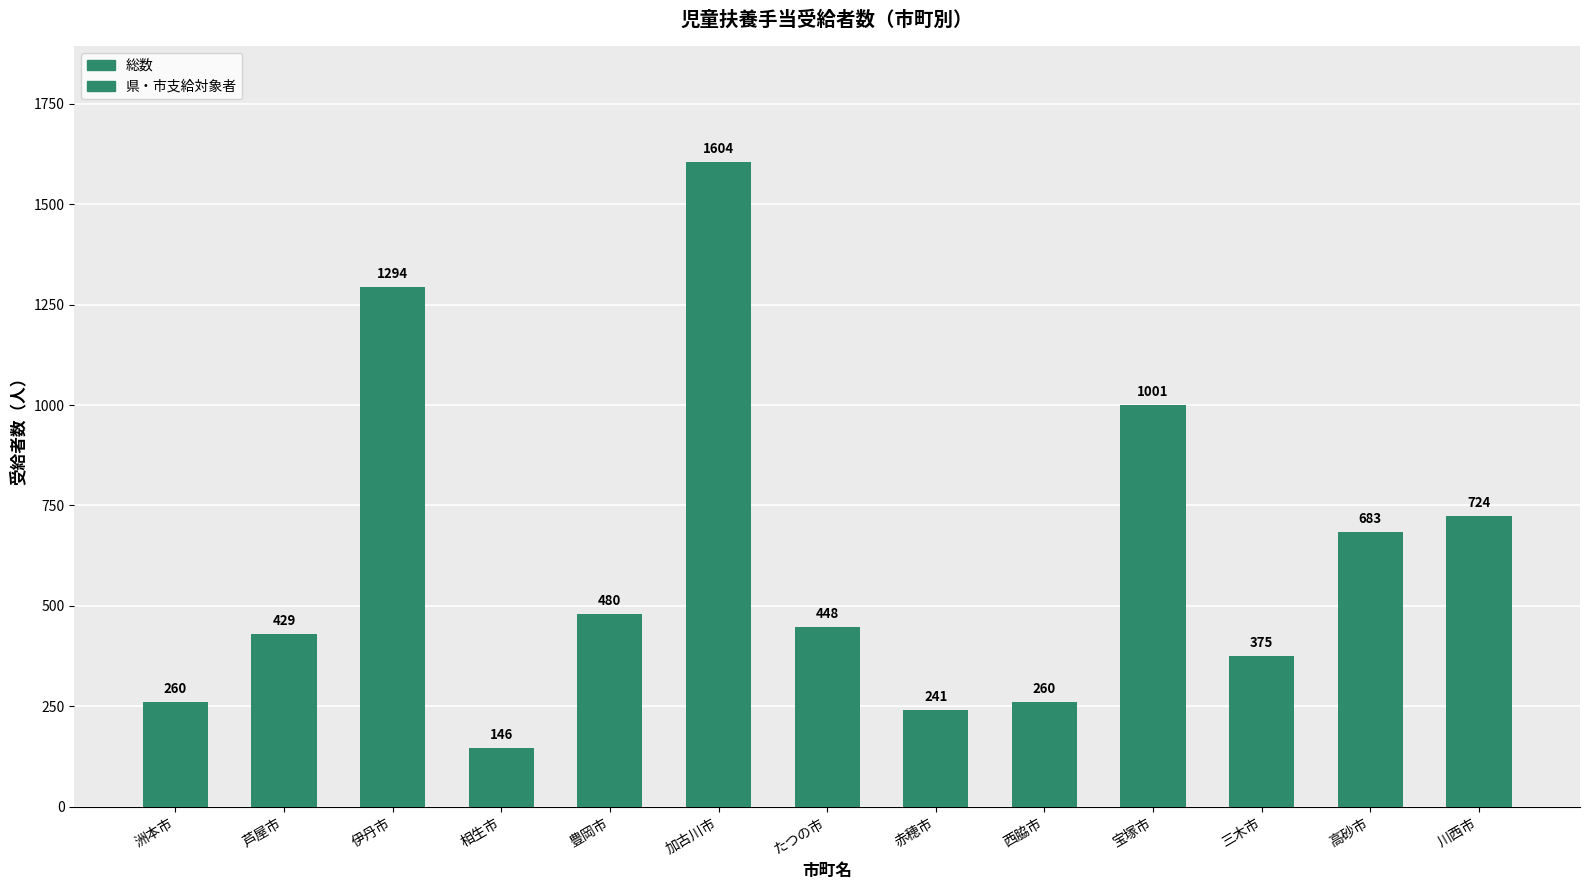

What are all the series names shown in the legend?

総数, 県・市支給対象者